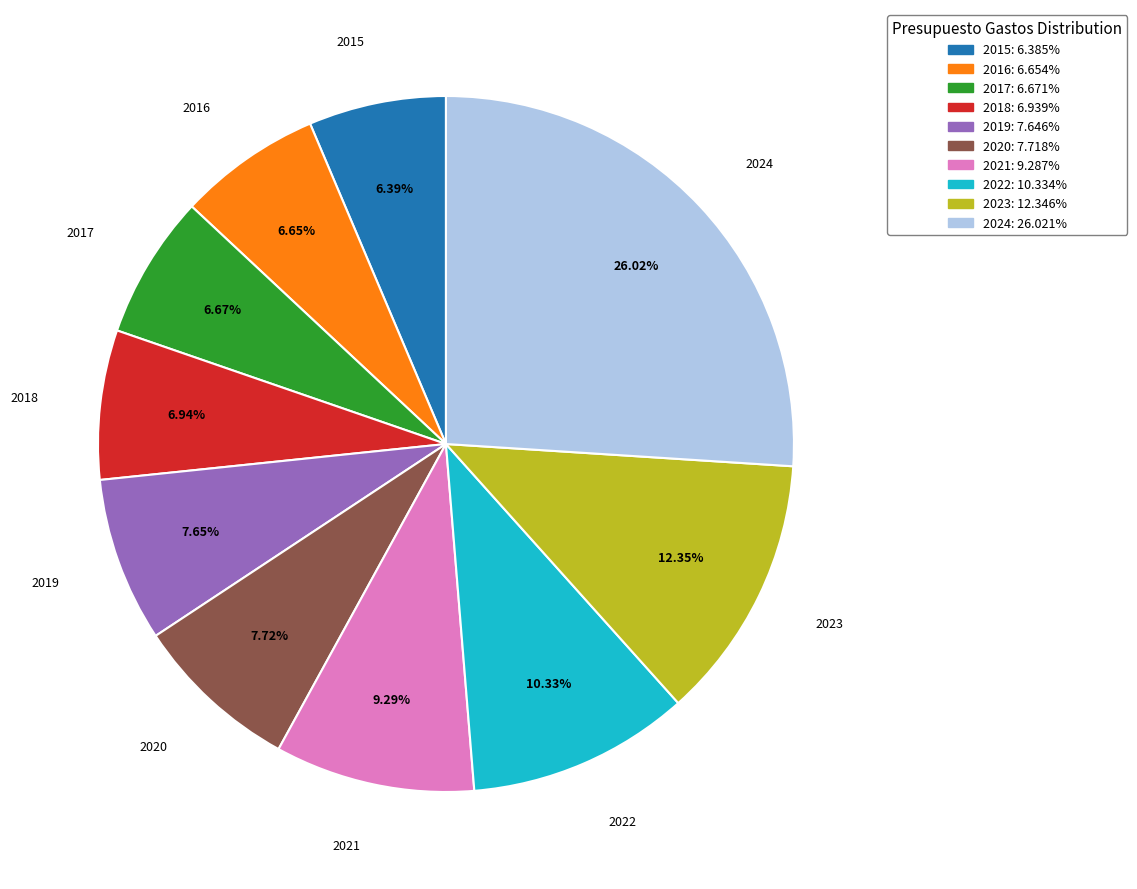

Approximately how many times larger is the value at 2016 compared to 2023?

0.5